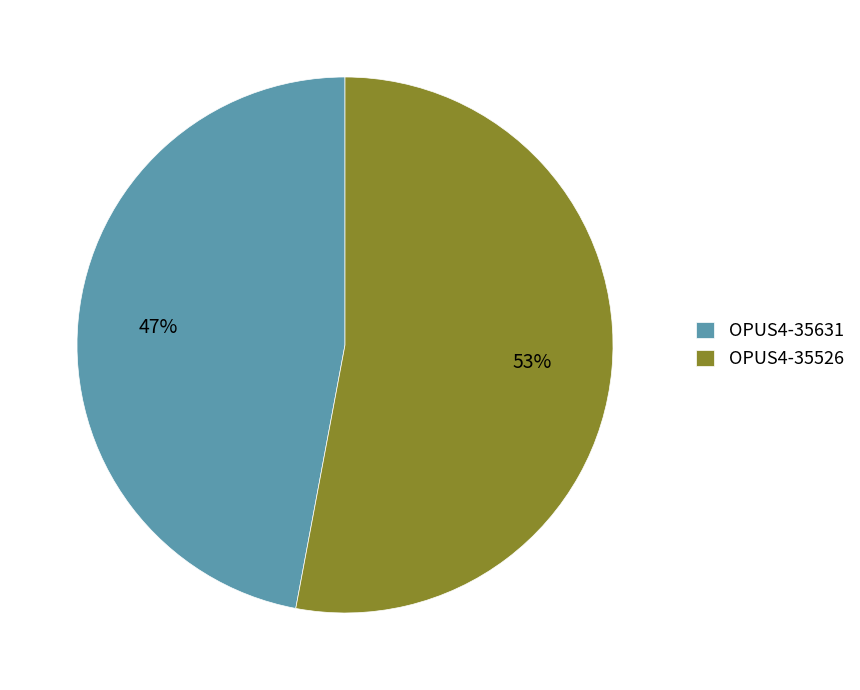

How many slices are in this pie chart?

2